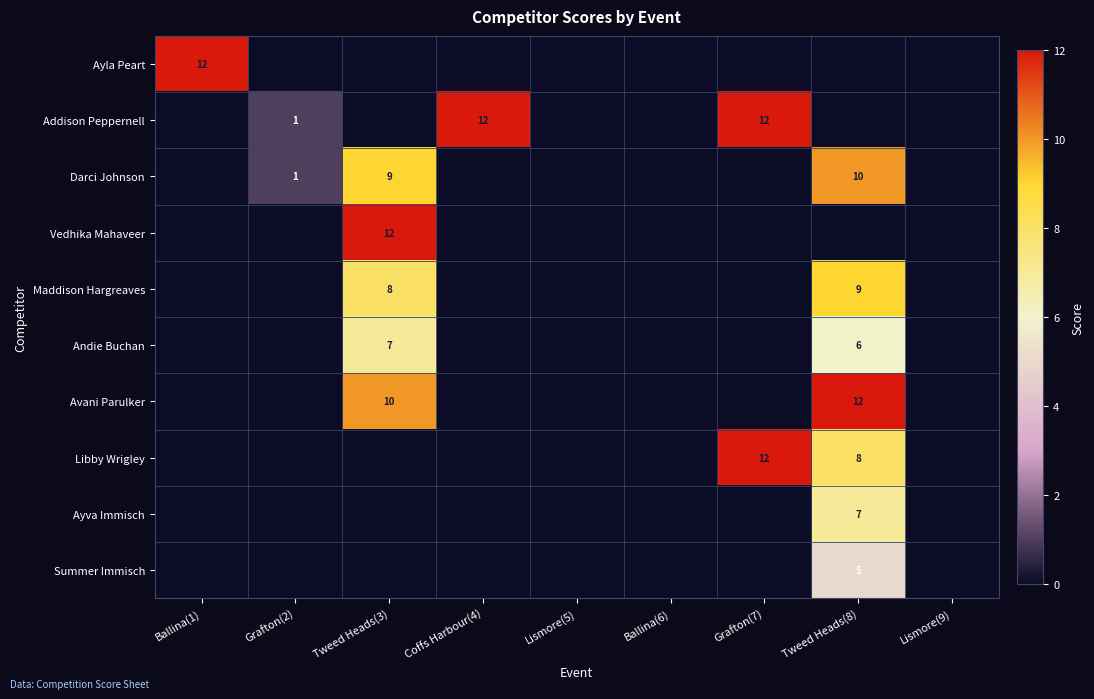

Is it true that Avani Parulker equals 10 at Tweed Heads(3)?

True